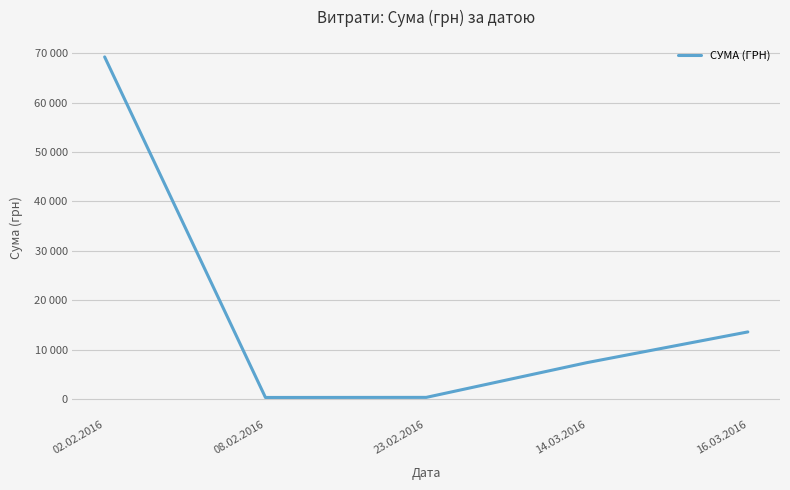

Is this an area chart (filled region under the line)?

No